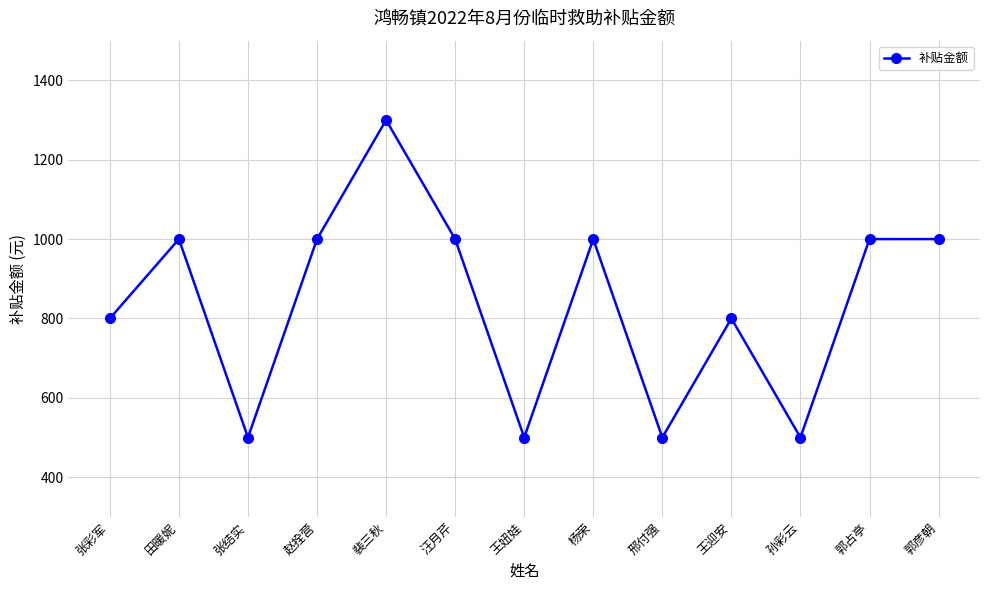

How many points are lower than both their immediate neighbors (excluding endpoints)?

4